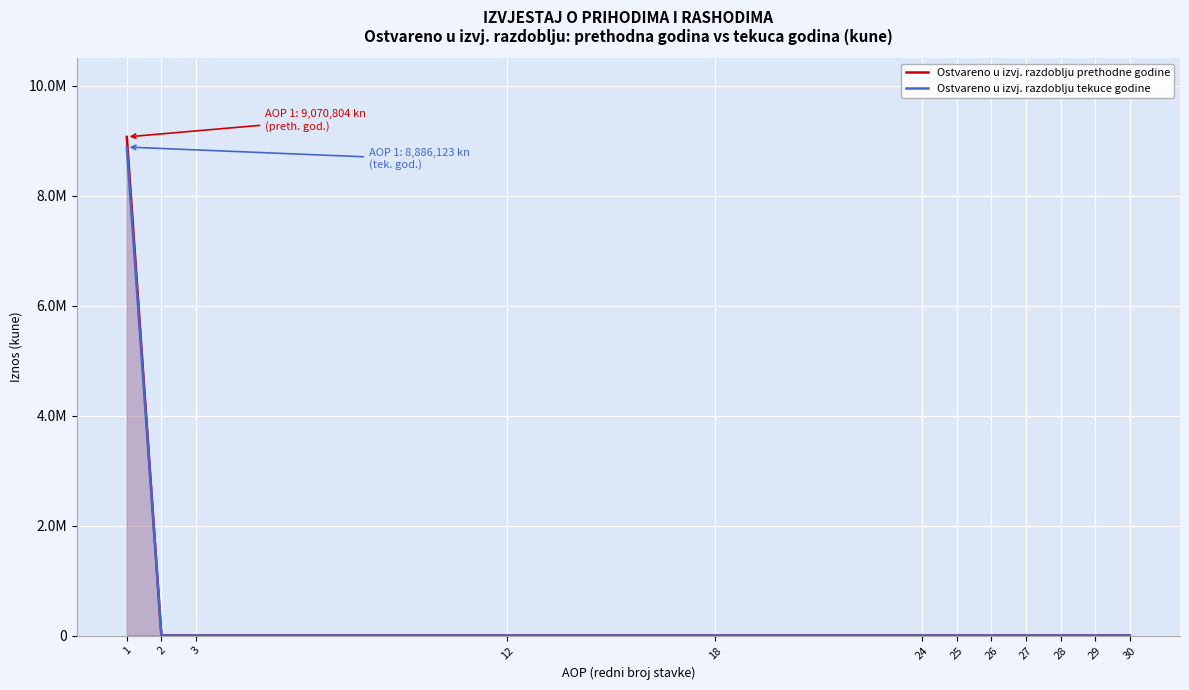

How many data points in Ostvareno u izvj. razdoblju prethodne godine are above 0?

1